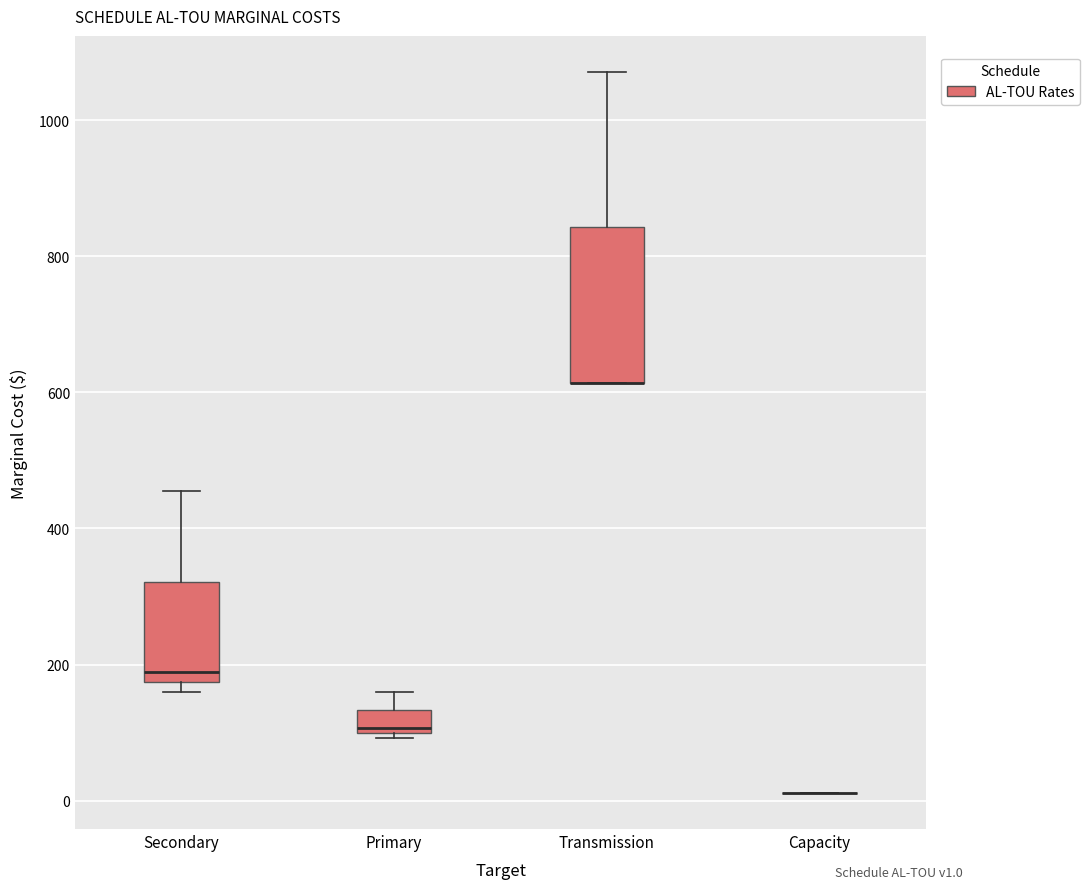

Reading left to right, read every box against the y-axis: the position of its median line, the range the box covers, and the ends of its whiskers. The values are not printed on the chart, so give them approximately, as read against the axis.

Secondary: median 180 (just above the box's lower edge), box 180 to 320, whiskers 160 to 460
Primary: median 100 (just above the box's lower edge), box 100 to 140, whiskers 100 (just below the box's lower edge) to 160
Transmission: median 620 (drawn on the box's lower edge), box 620 to 840, whiskers 620 to 1080
Capacity: box collapsed to a line at 20, whiskers 20 to 20